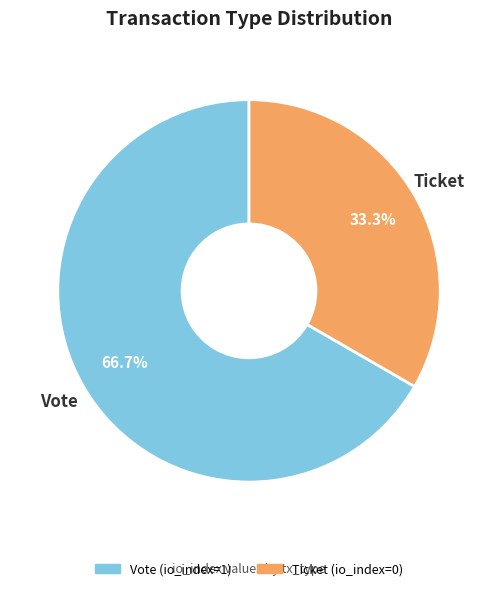

Which slice is the smallest?

Ticket